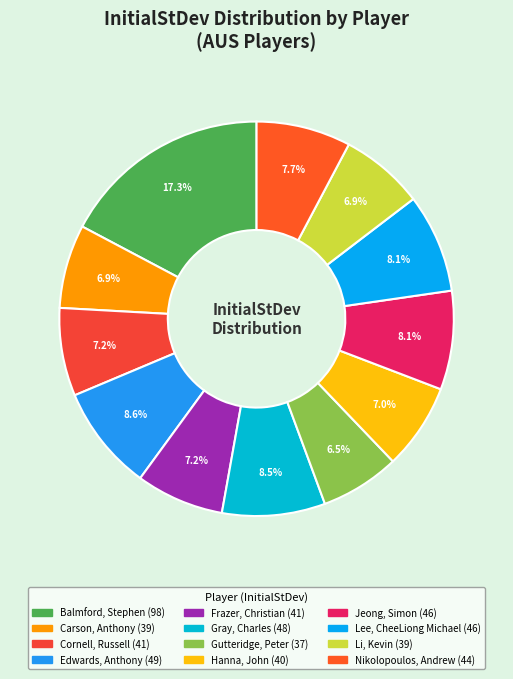

Combined, what portion of the pie is Lee, CheeLiong Michael and Li, Kevin?

15.0%